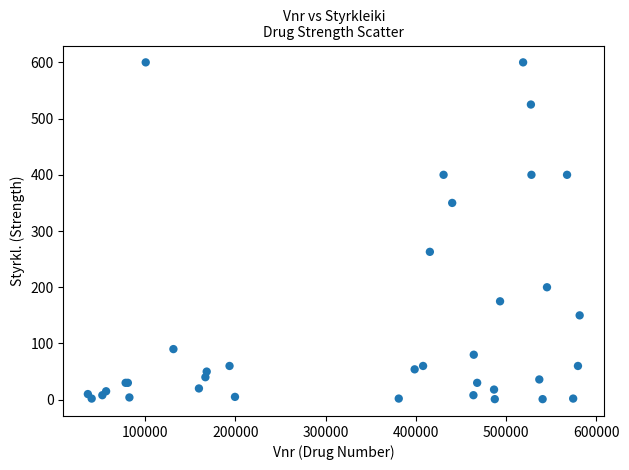

What Y value in the scatter plot is closest to 300?

263